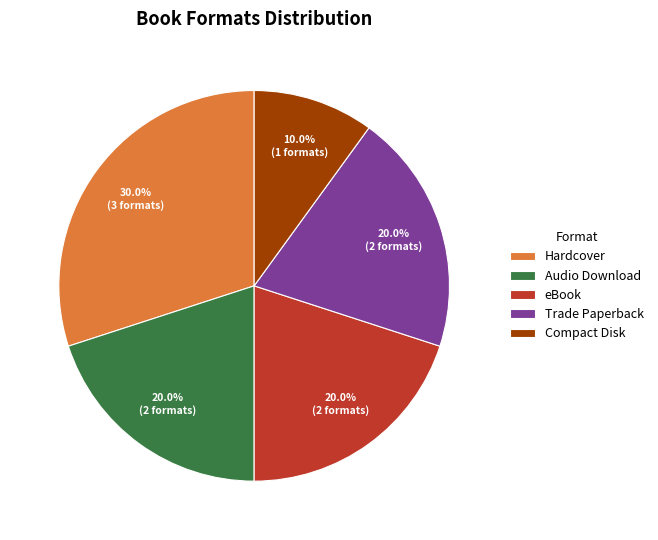

How many slices are in this pie chart?

5